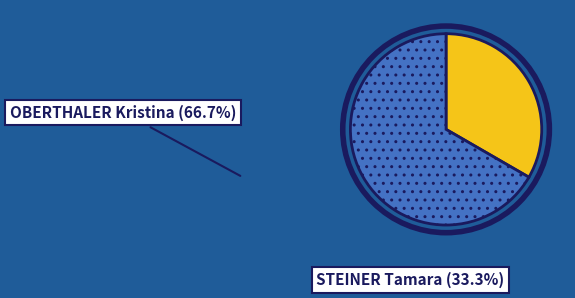

Does any single category account for the majority?

Yes